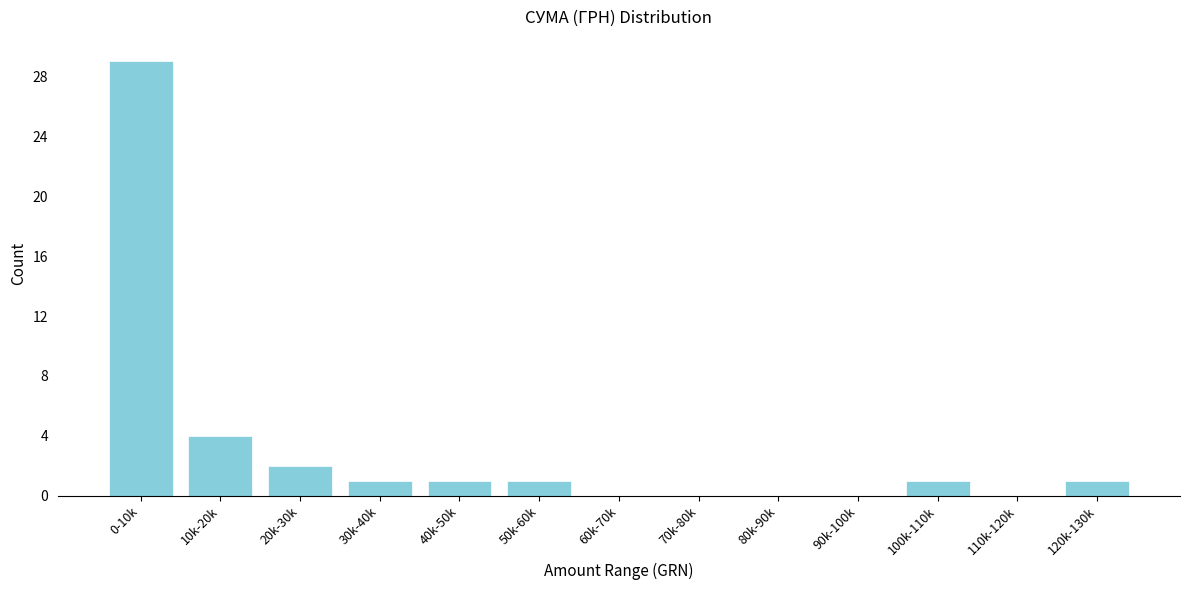

Reading right to left, transcribe all the data shown in this chart.

120k-130k=1	110k-120k=0	100k-110k=1	90k-100k=0	80k-90k=0	70k-80k=0	60k-70k=0	50k-60k=1	40k-50k=1	30k-40k=1	20k-30k=2	10k-20k=4	0-10k=29